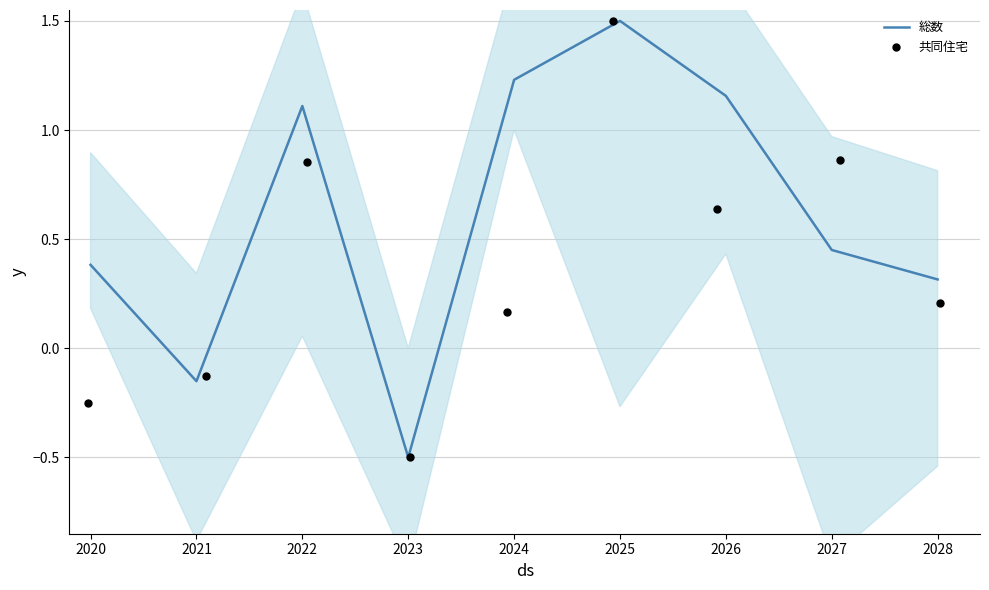

True or false: 総数 has a value of -0.5 at 2023.

True